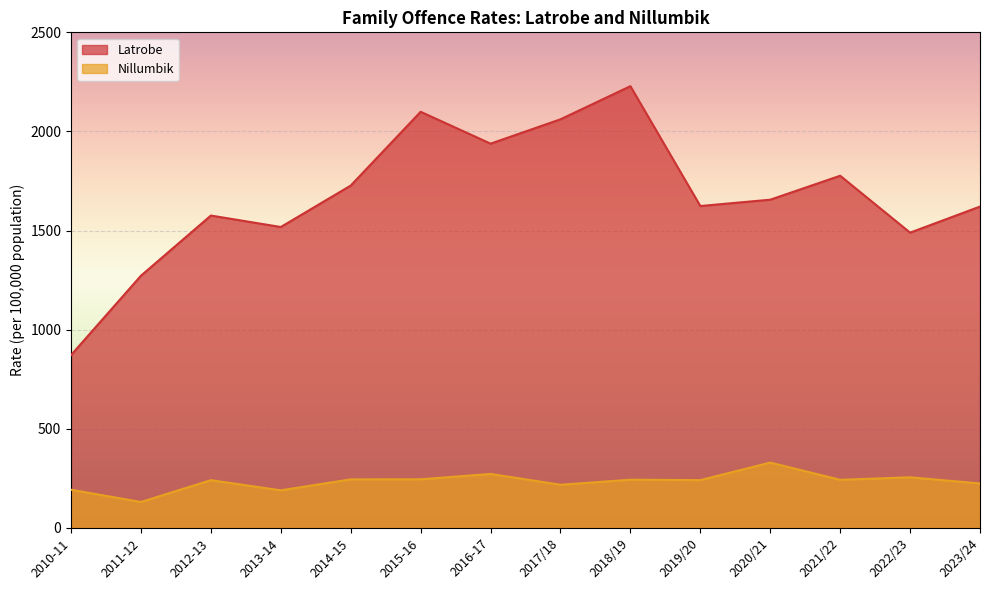

What is the difference between the second highest and second lowest values in the Latrobe series?

826.9